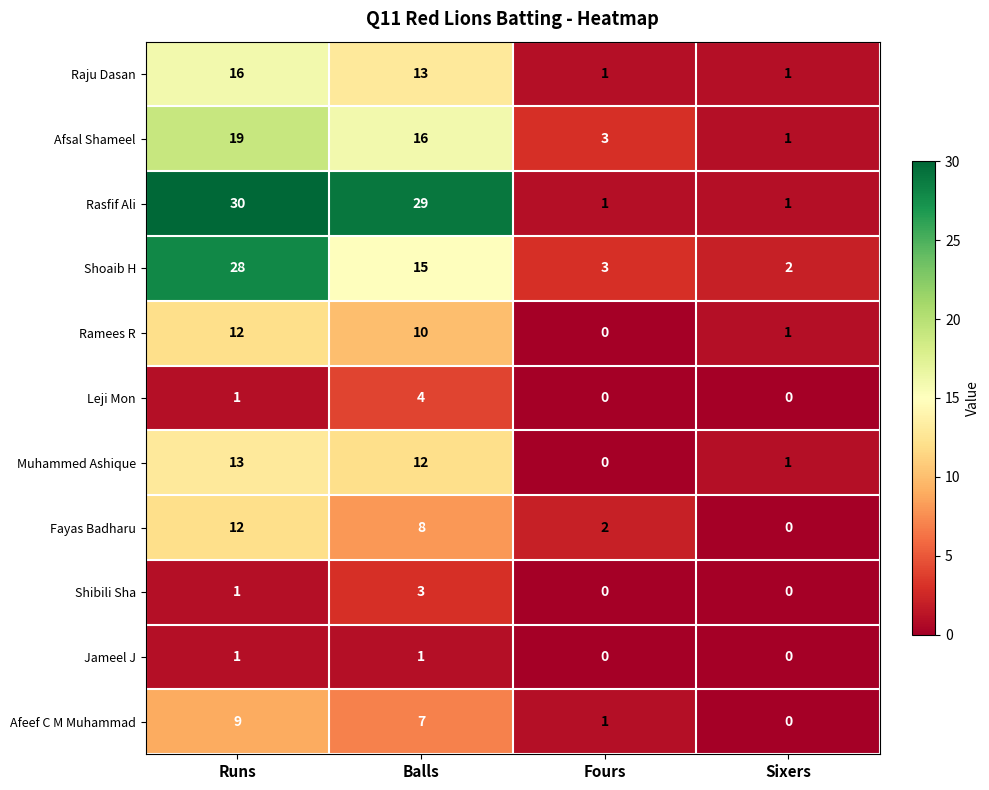

At which label does Shoaib H first exceed 15?

Runs